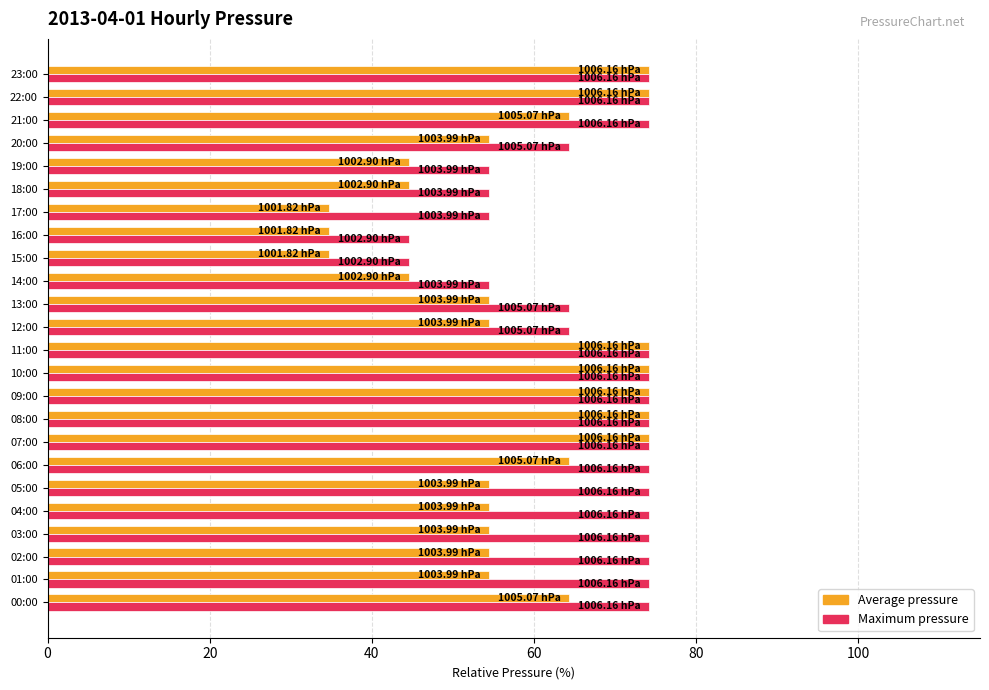

List the series in order of their overall mean, highest first.

Maximum pressure, Average pressure